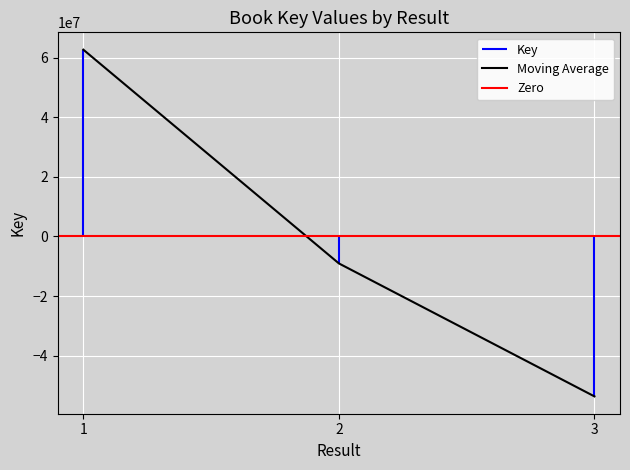

The chart shows a value of -53727180 at 3. True or false?

True